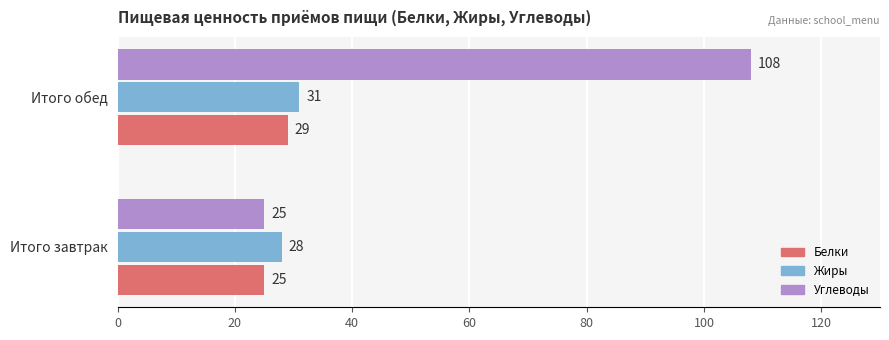

What is the sum of all Углеводы values?

133